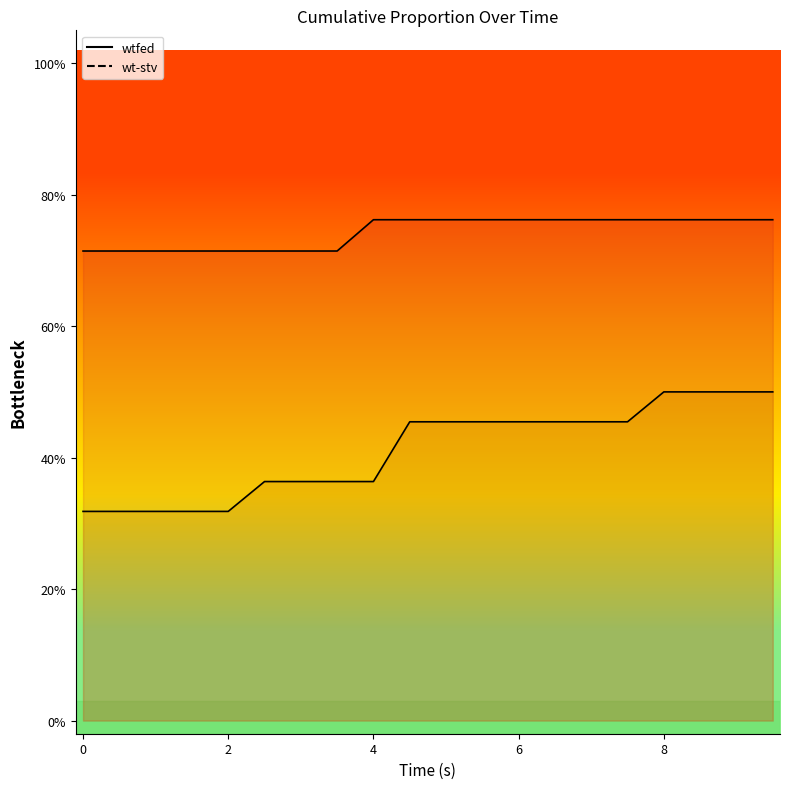

True or false: wtfed_line has more than 1 points higher than both neighbors.

False